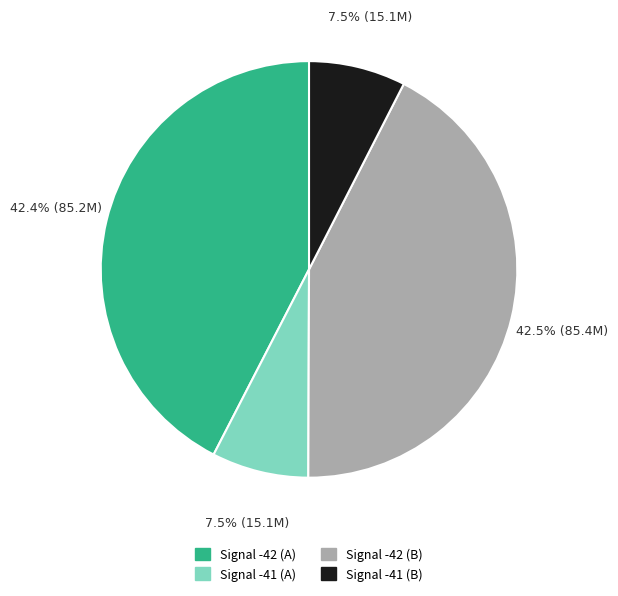

What is the ratio of the value at Signal -41 (B) to the value at Signal -41 (A)?

1.0